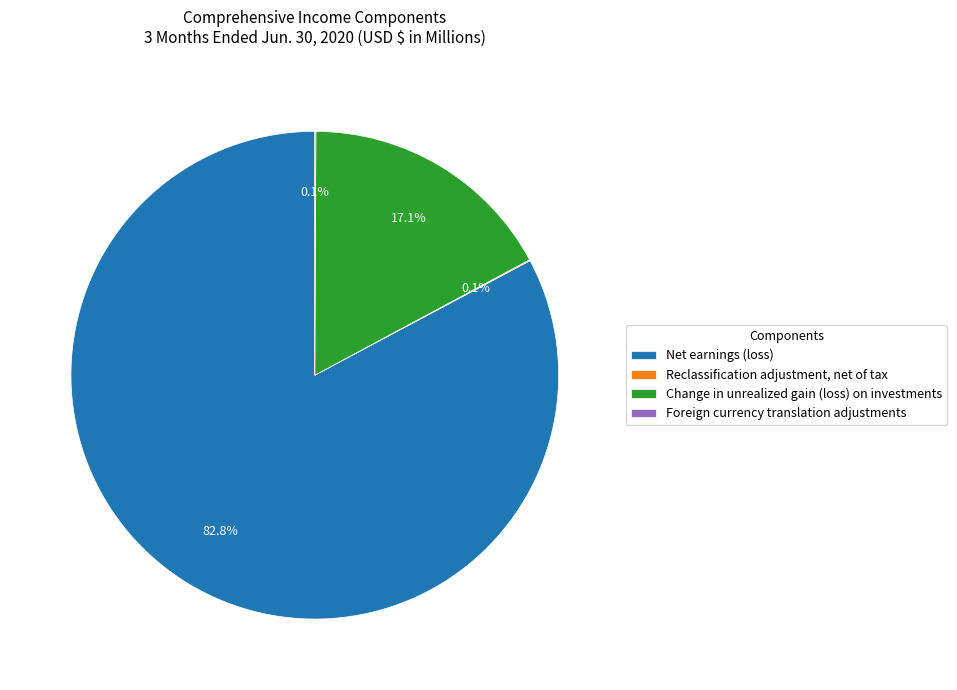

Which has a higher value, Change in unrealized gain (loss) on investments or Net earnings (loss)?

Net earnings (loss)